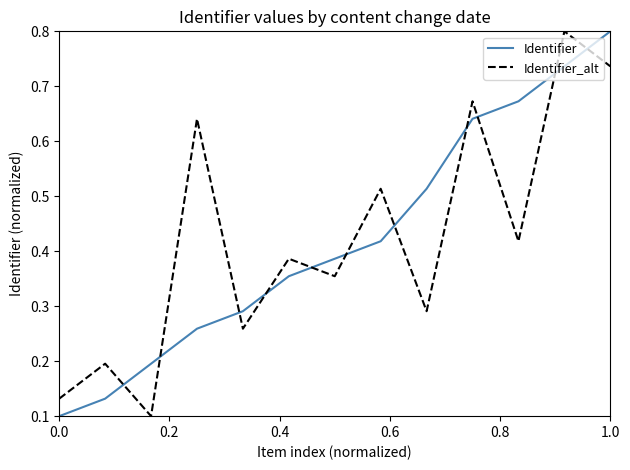

True or false: Identifier and Identifier_alt cross at least once.

True